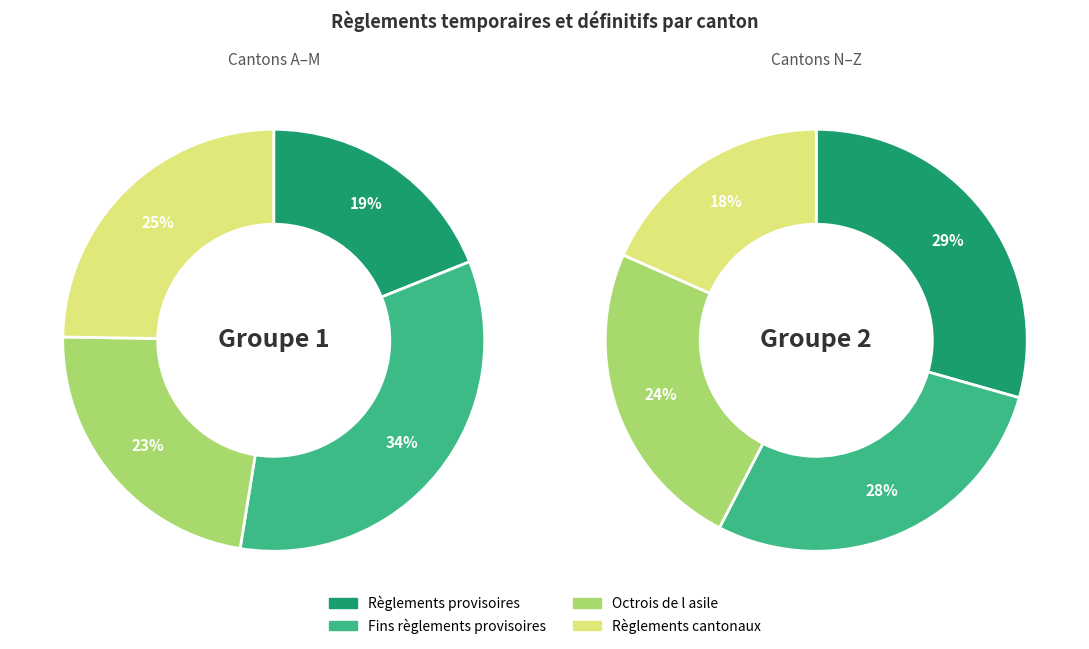

Is there a majority slice in this chart?

No